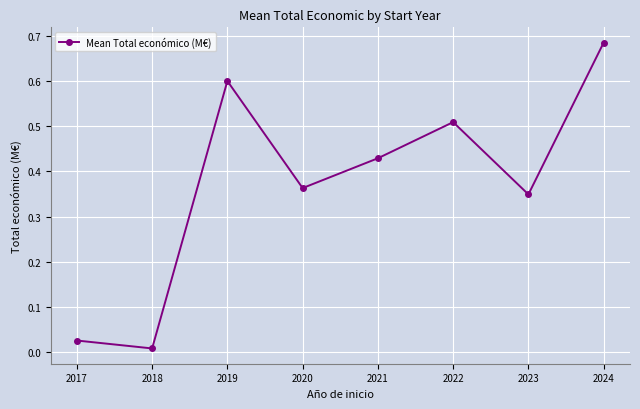

Where is the data nearest to the value 0?

2018